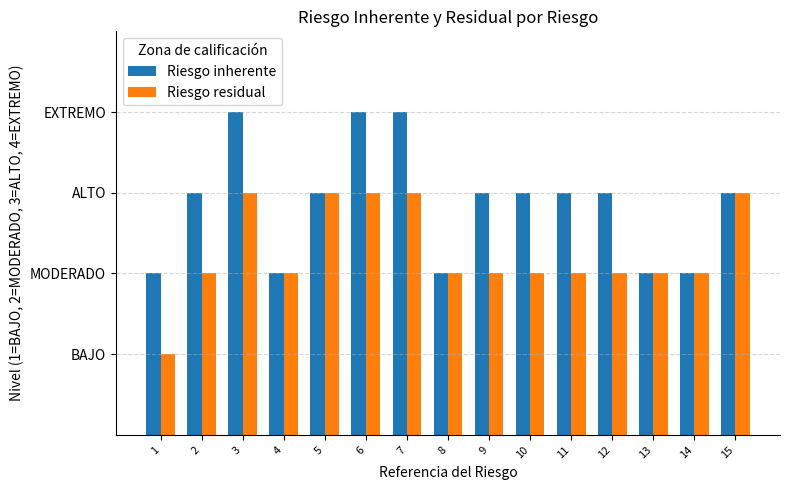

At how many categories does at least one series exceed 1?

15